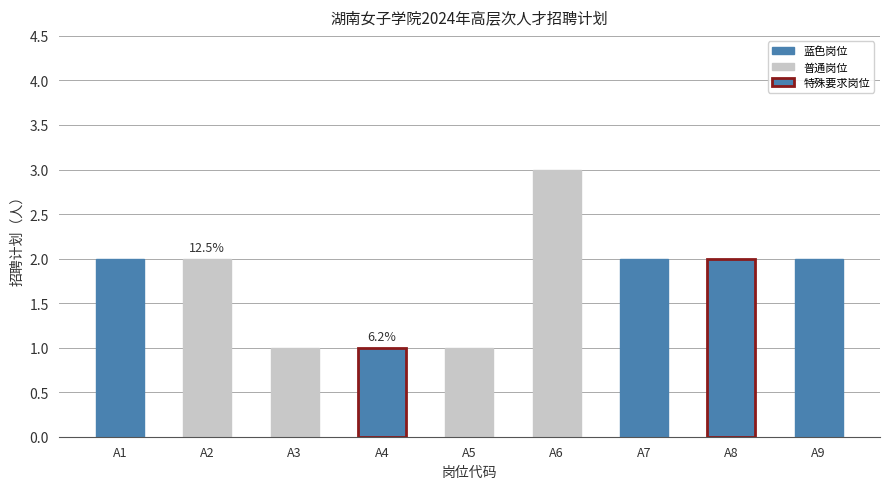

Which label corresponds to the largest value in the chart?

A6